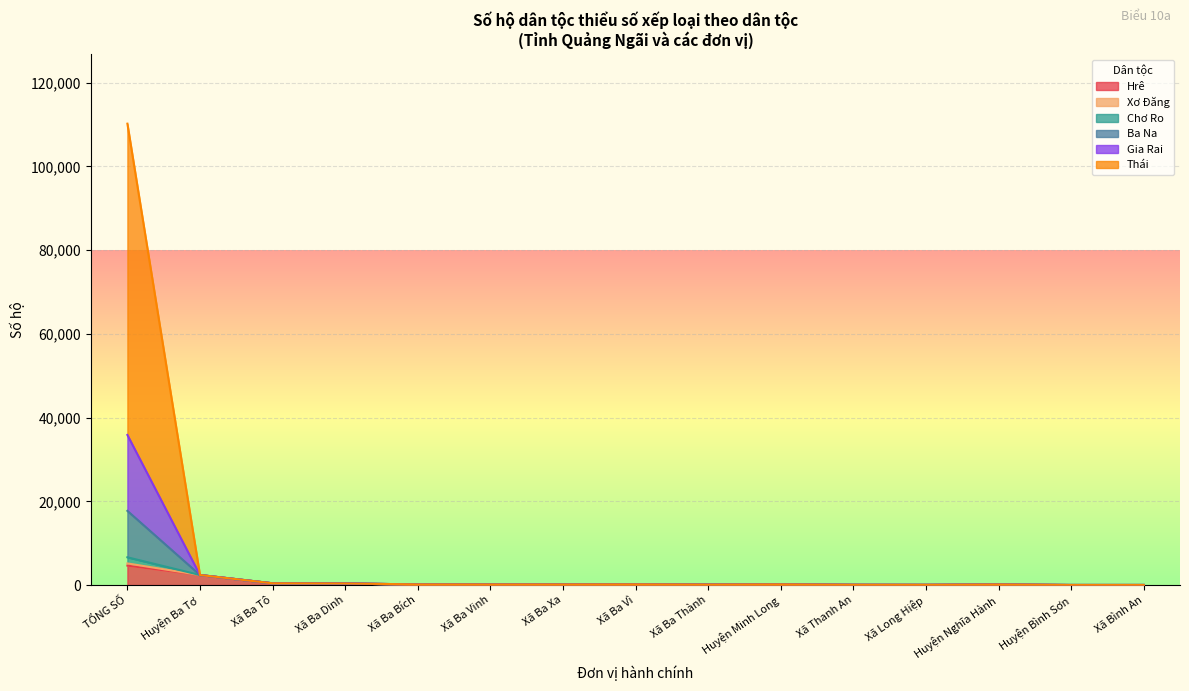

At which category is the sum across all series the highest?

TỔNG SỐ